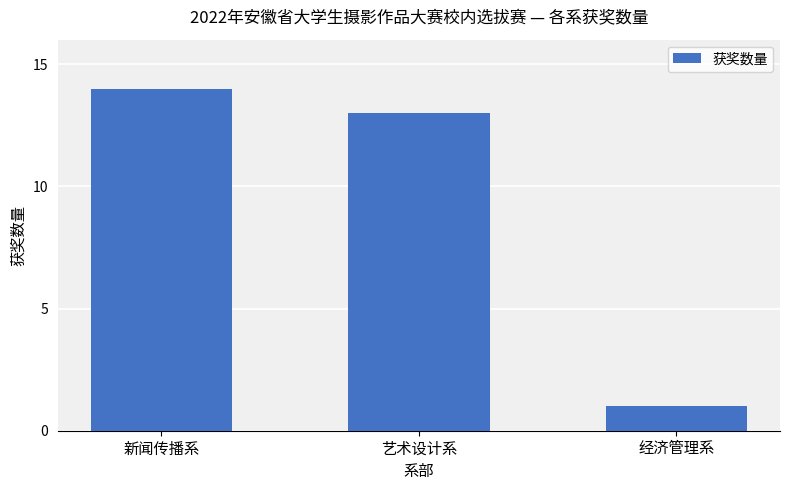

What is the greatest value displayed?

14